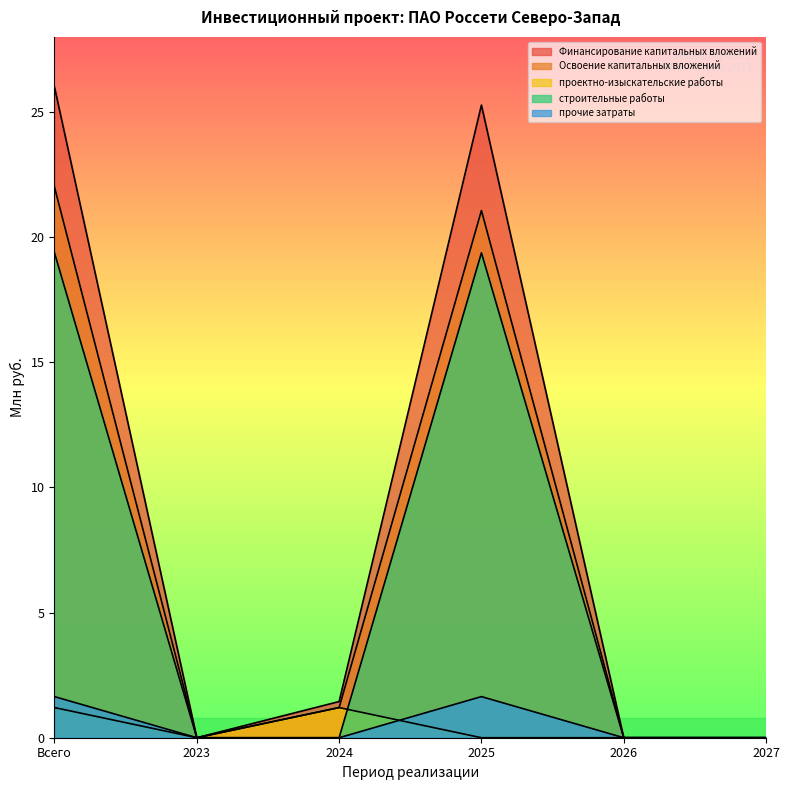

True or false: Финансирование капитальных вложений and строительные работы intersect in this chart.

False